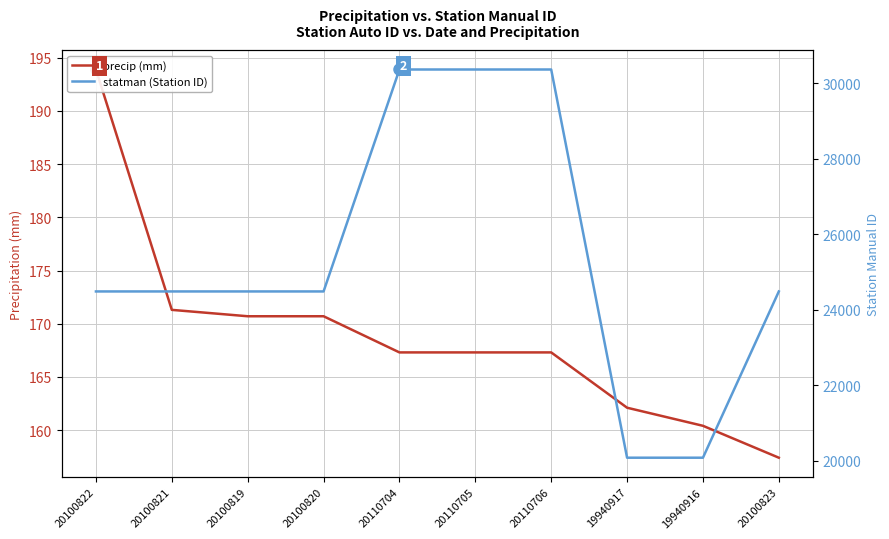

Read the precip (mm) value at 19940917.

162.1